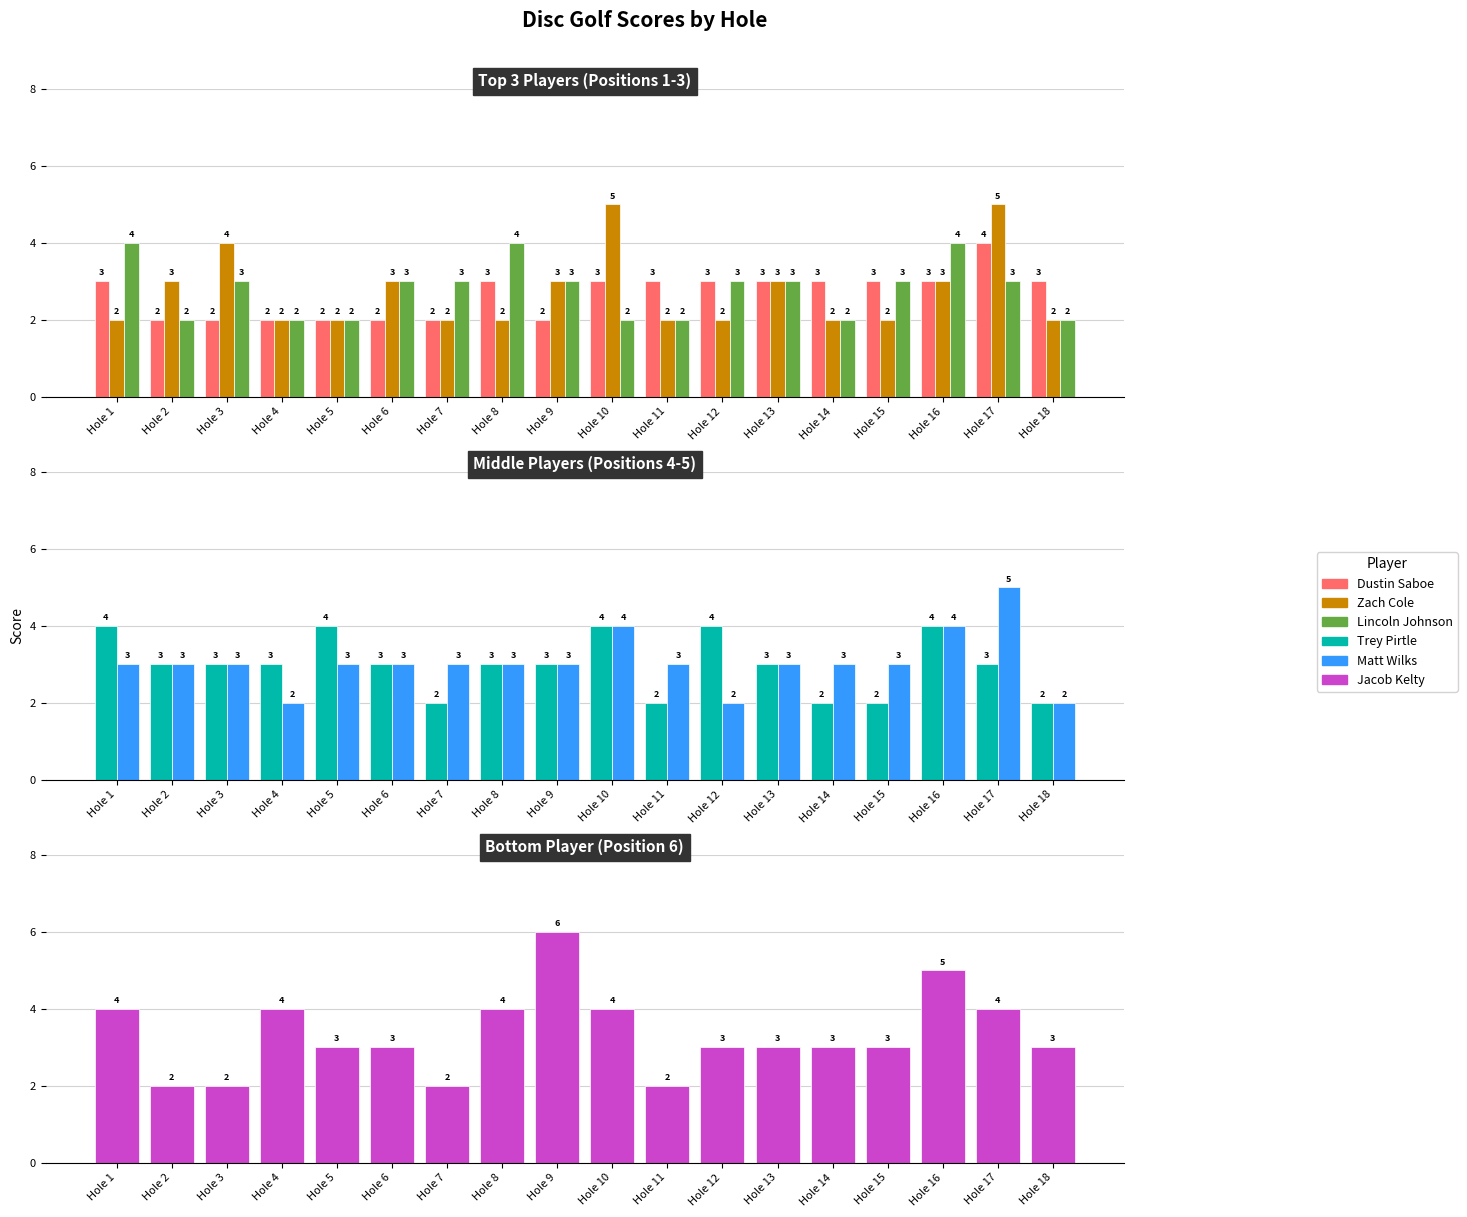

How many bars are there in total?

108